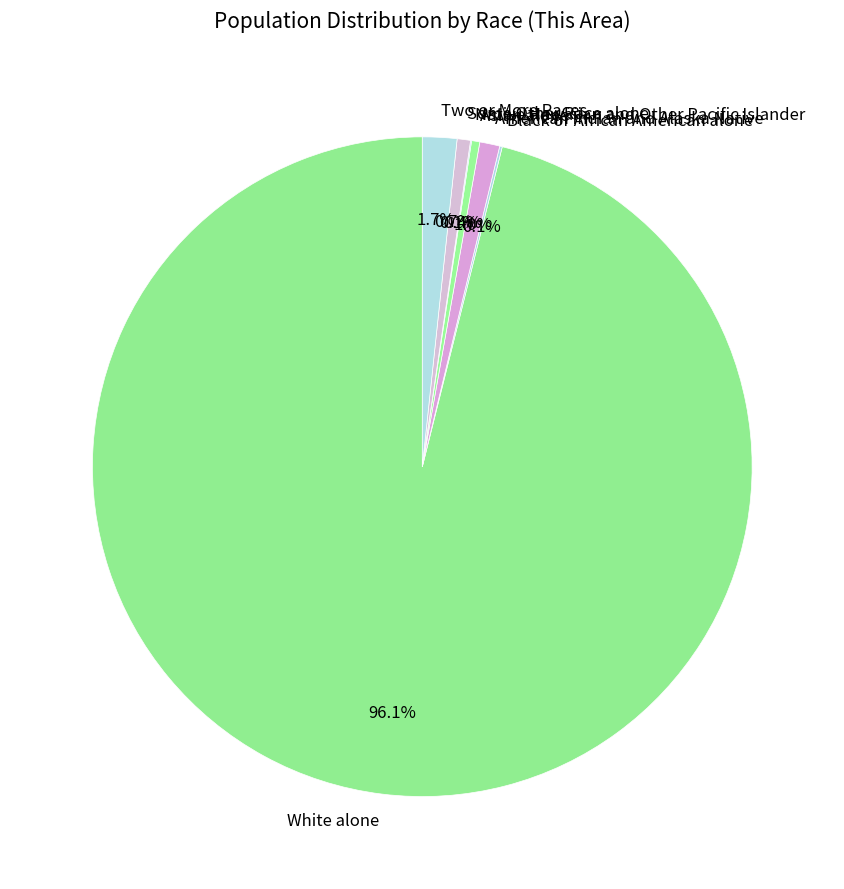

What is the total percentage of American Indian and Alaska Native and Asian alone?

1.4%